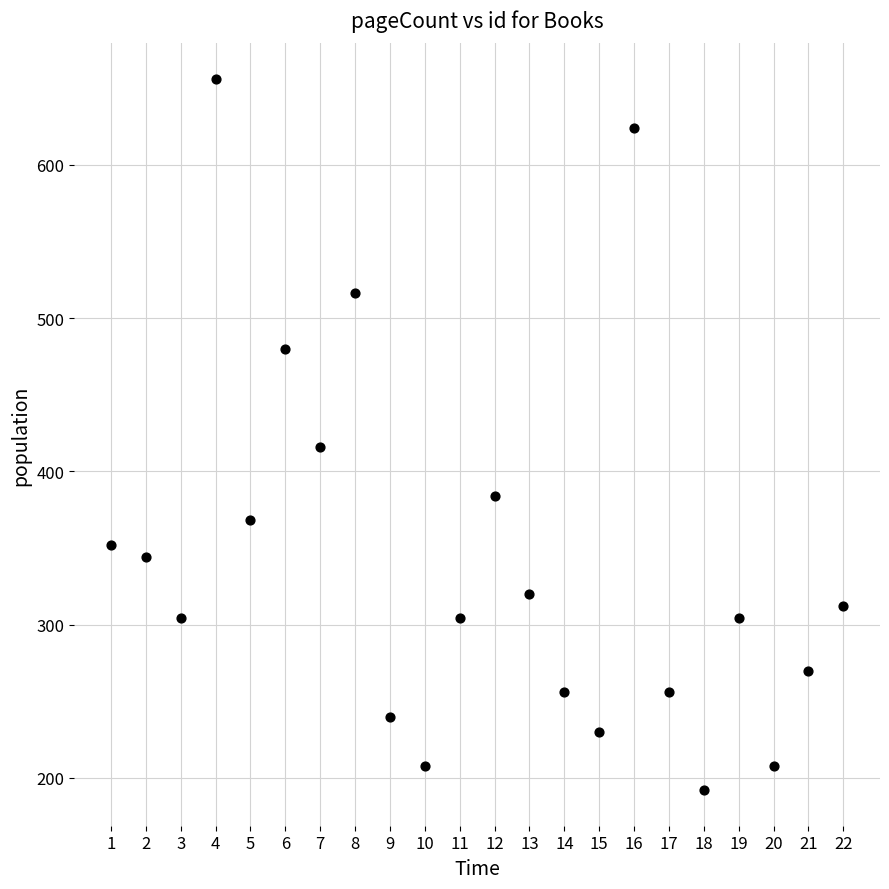

What Y value in the scatter plot is closest to 424?

416